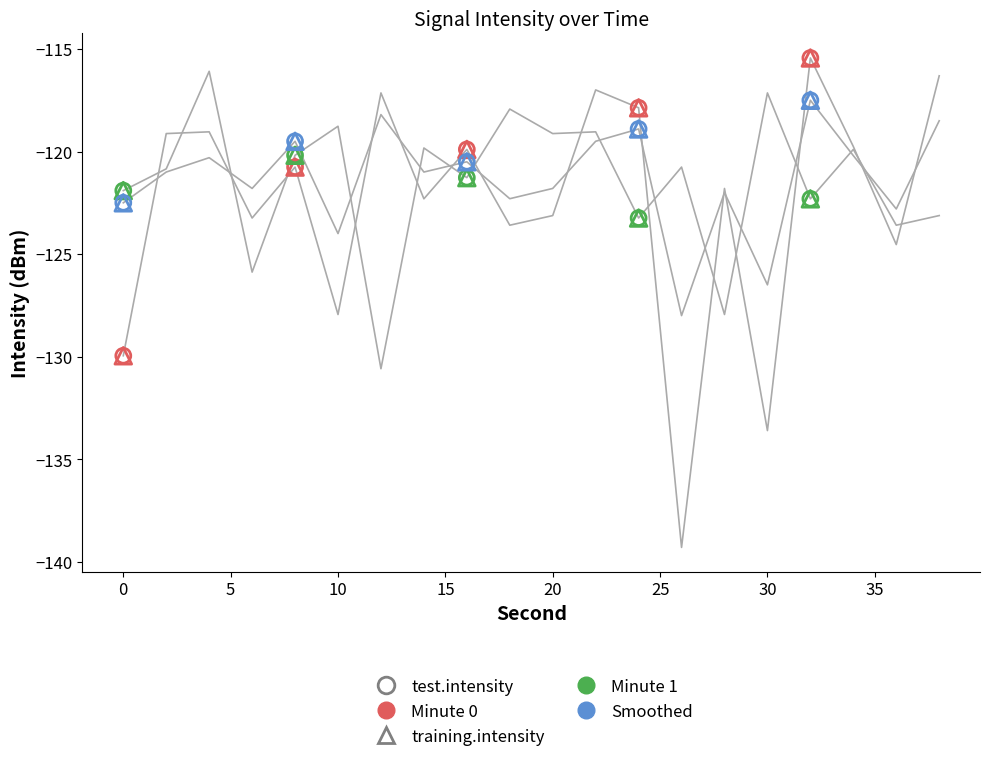

Which series reaches the maximum Y coordinate?

minute_0